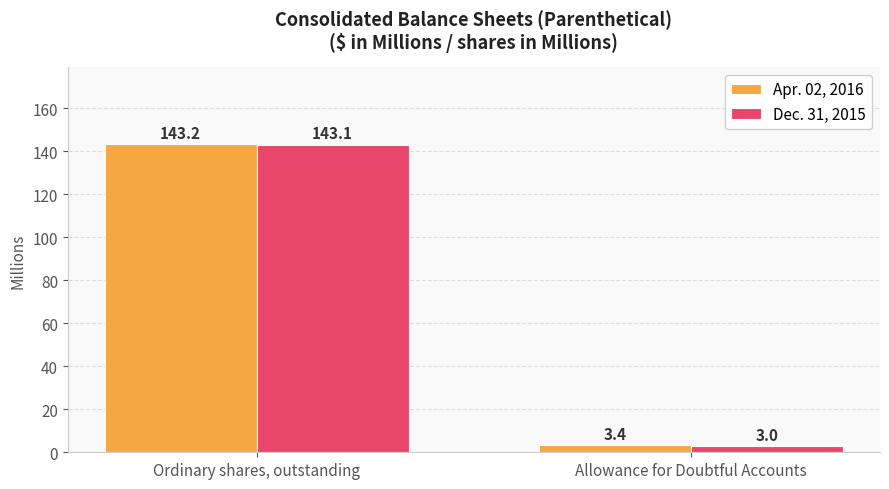

What is the highest value of the Apr. 02, 2016 series?

143.2